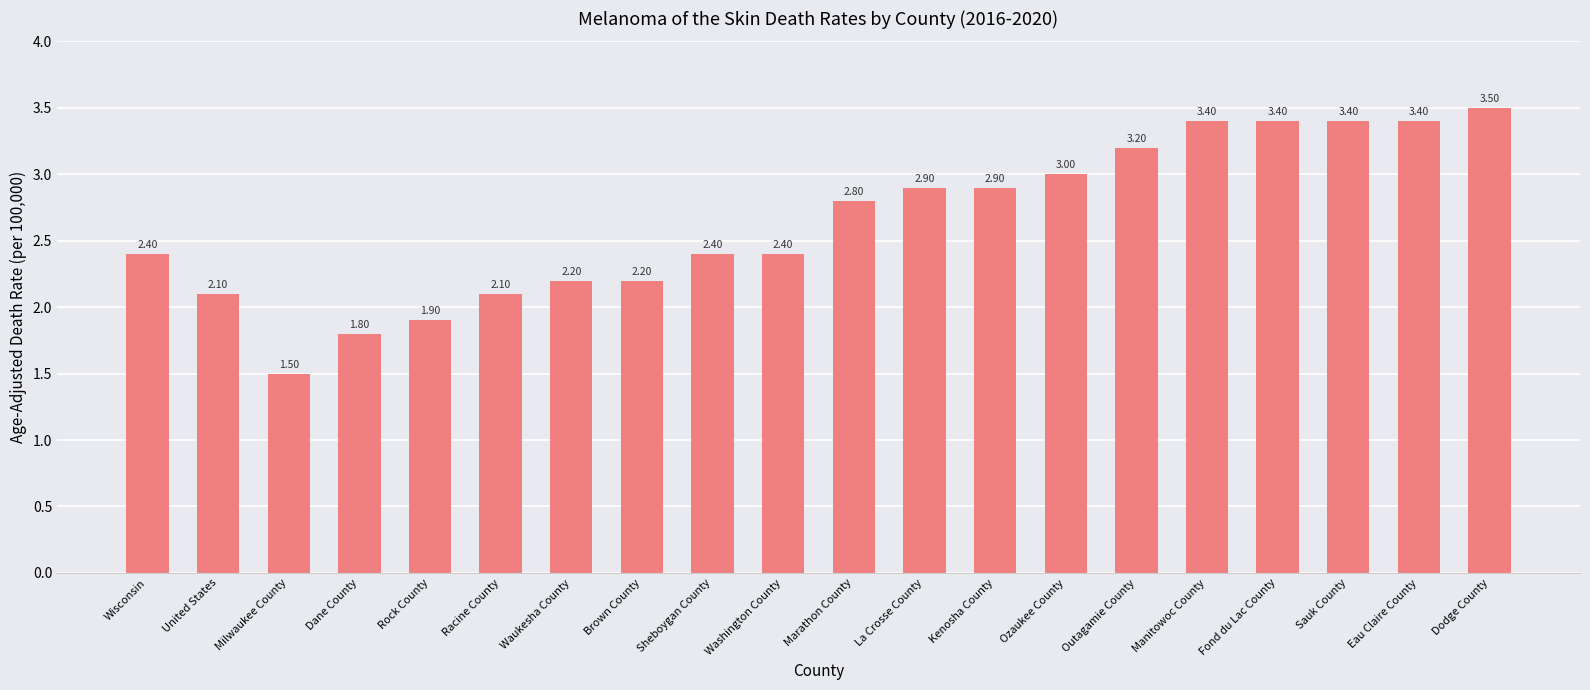

Where does the data first go above 2?

Wisconsin